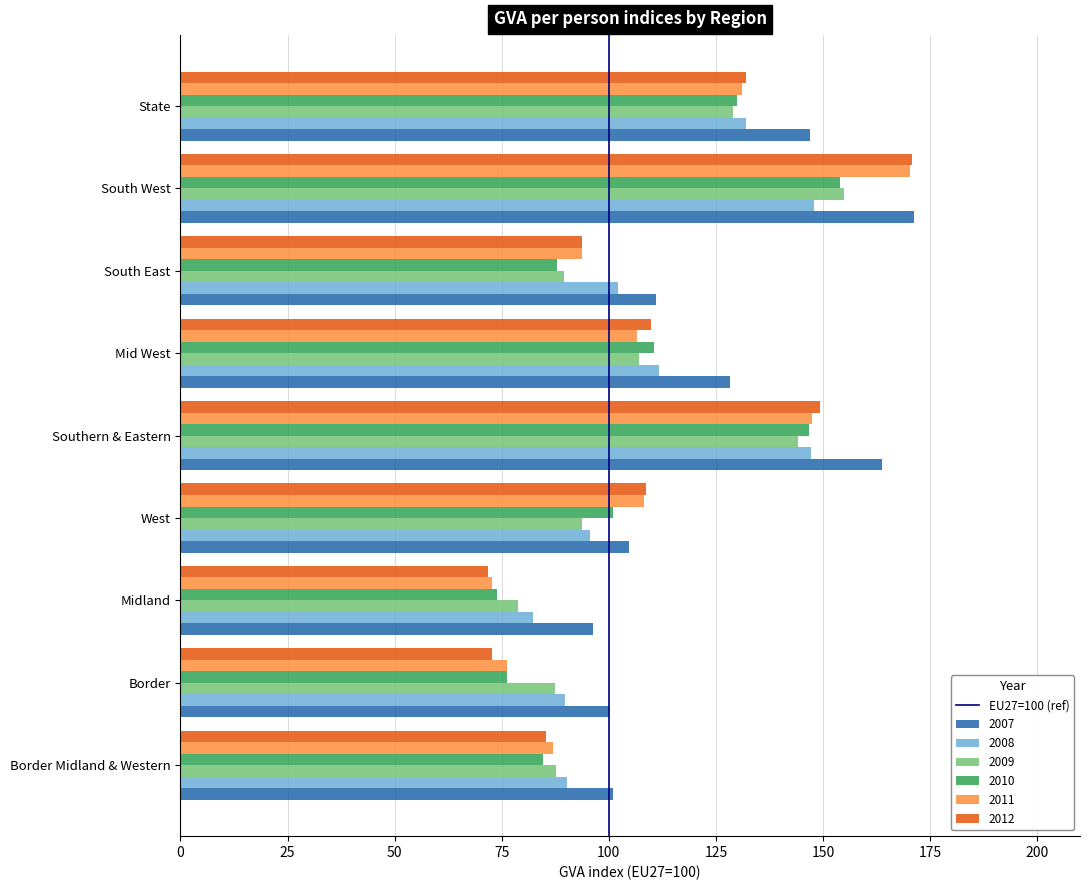

At which label is 2009 closest to 116?

Mid West